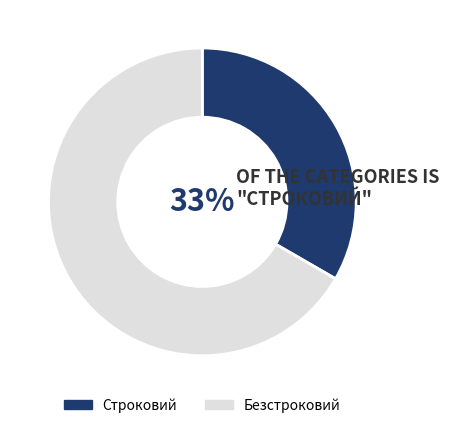

Combined, do Строковий and Безстроковий account for over 50%?

Yes